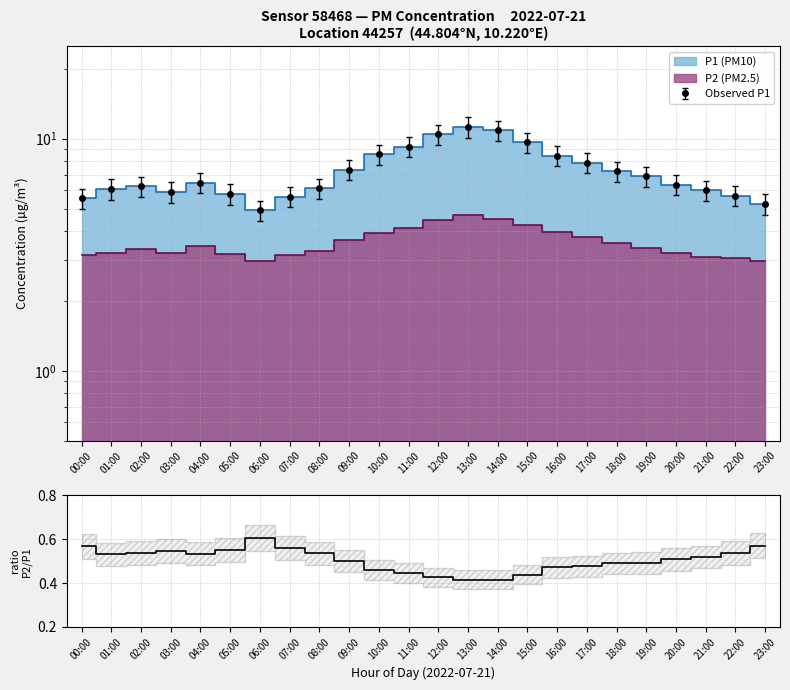

The value at 08:00 is 0.8. True or false?

False